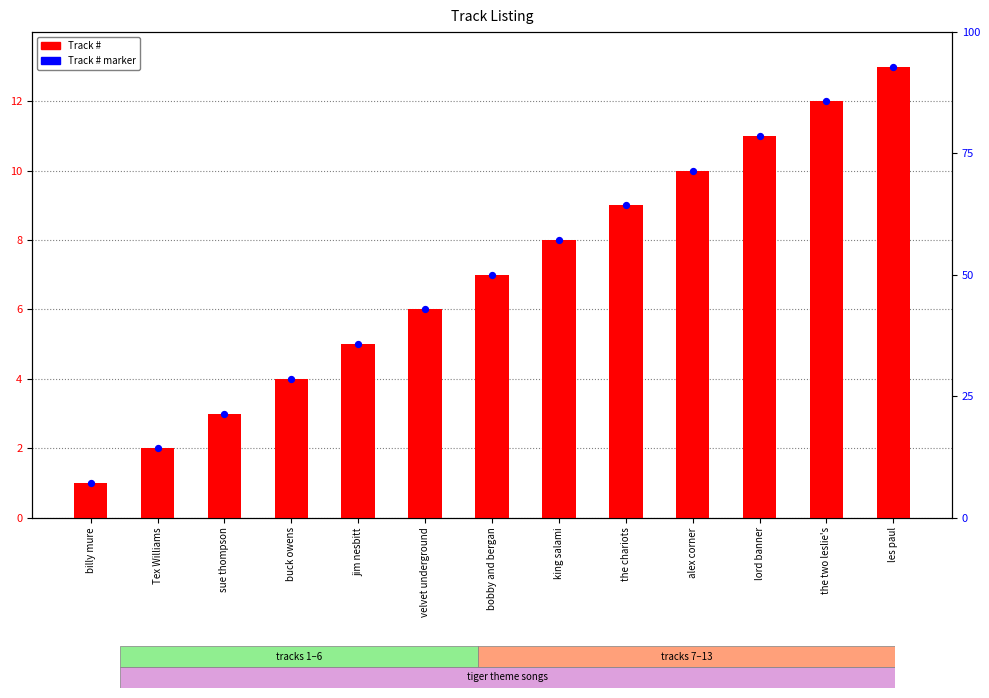

Which series contains the highest Y value?

Track #